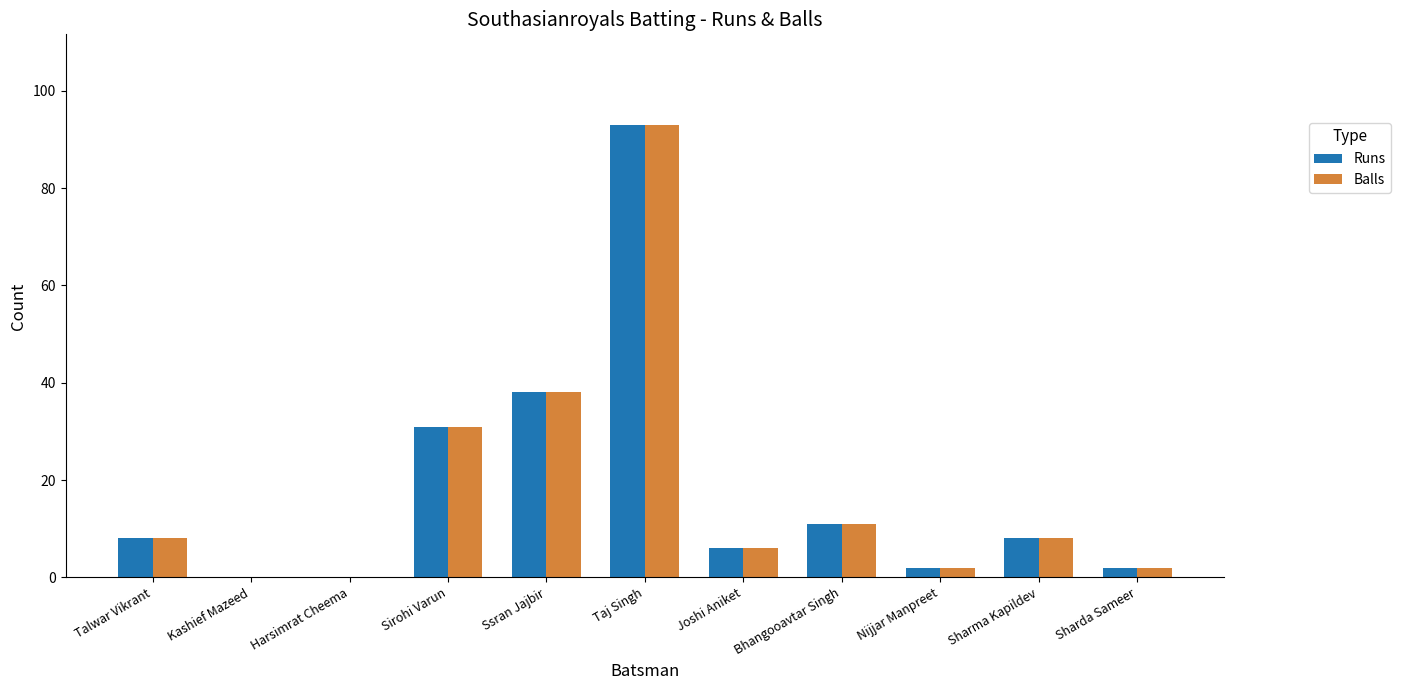

What is the average value of the Balls series?

18